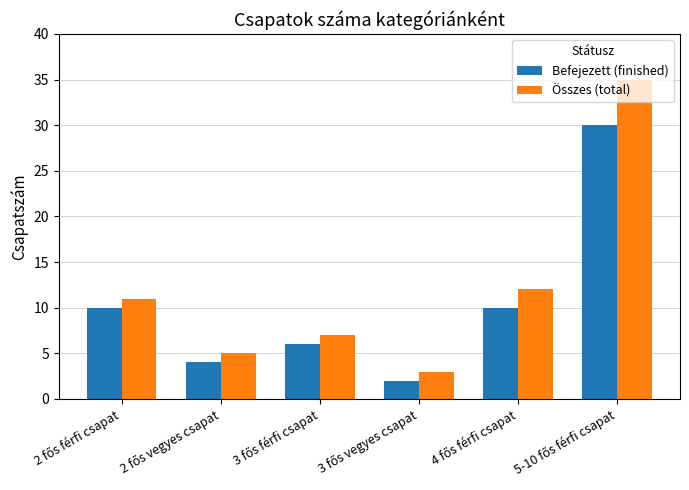

Which series has the largest total across all categories?

Összes (total)